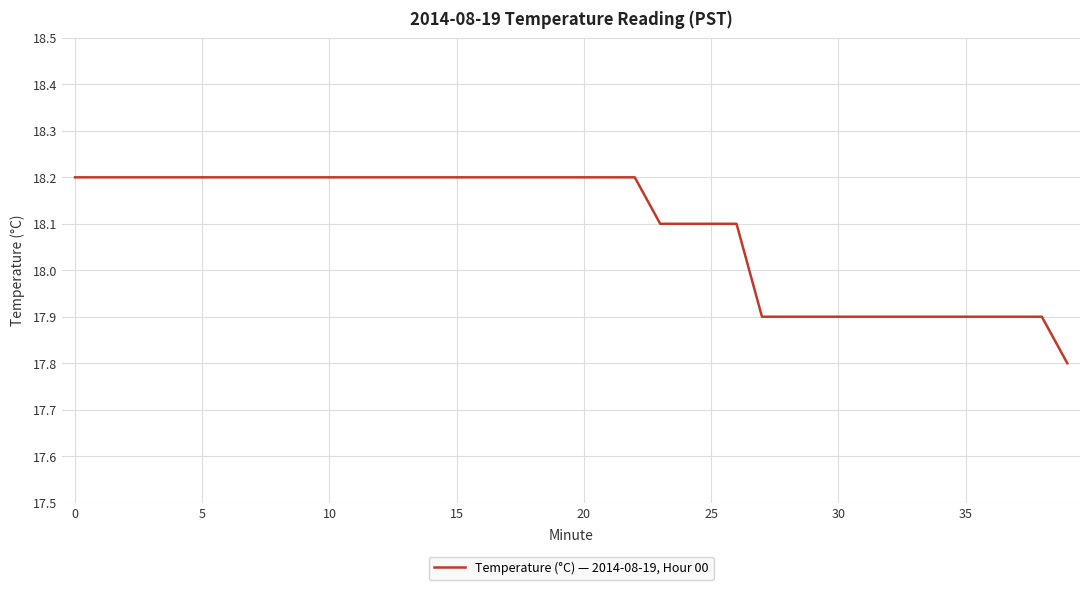

What is the difference between the maximum and minimum values?

0.4